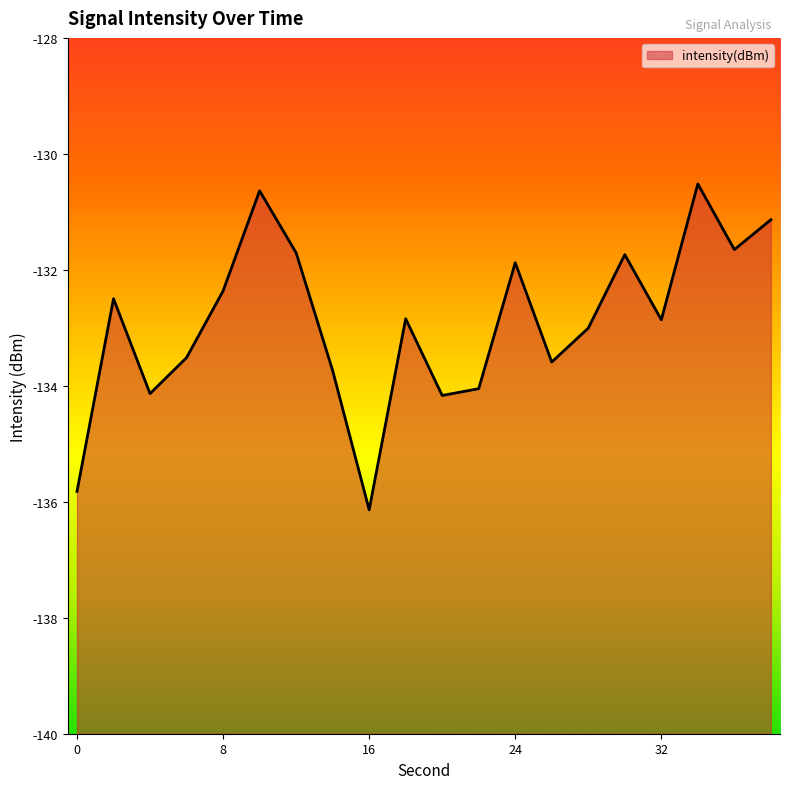

What is the value of the 9th point from the left?

-136.1